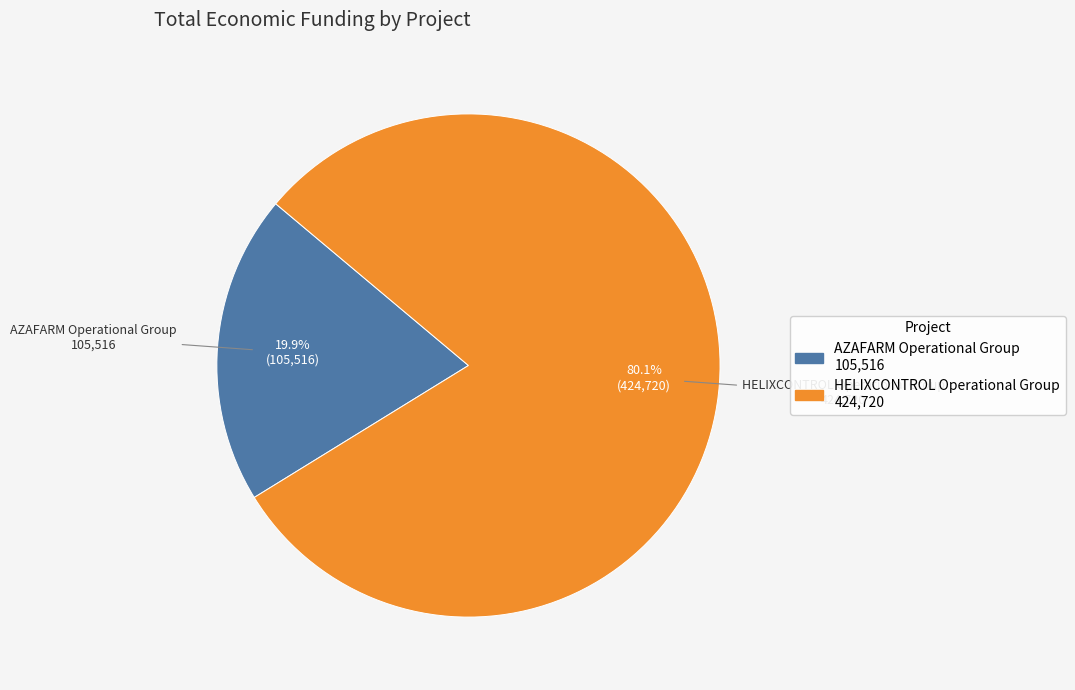

Count the number of slices in the pie.

2